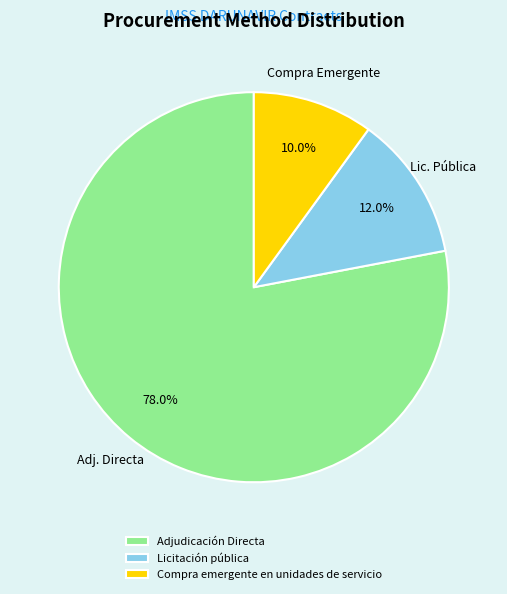

How many segments does this pie chart have?

3